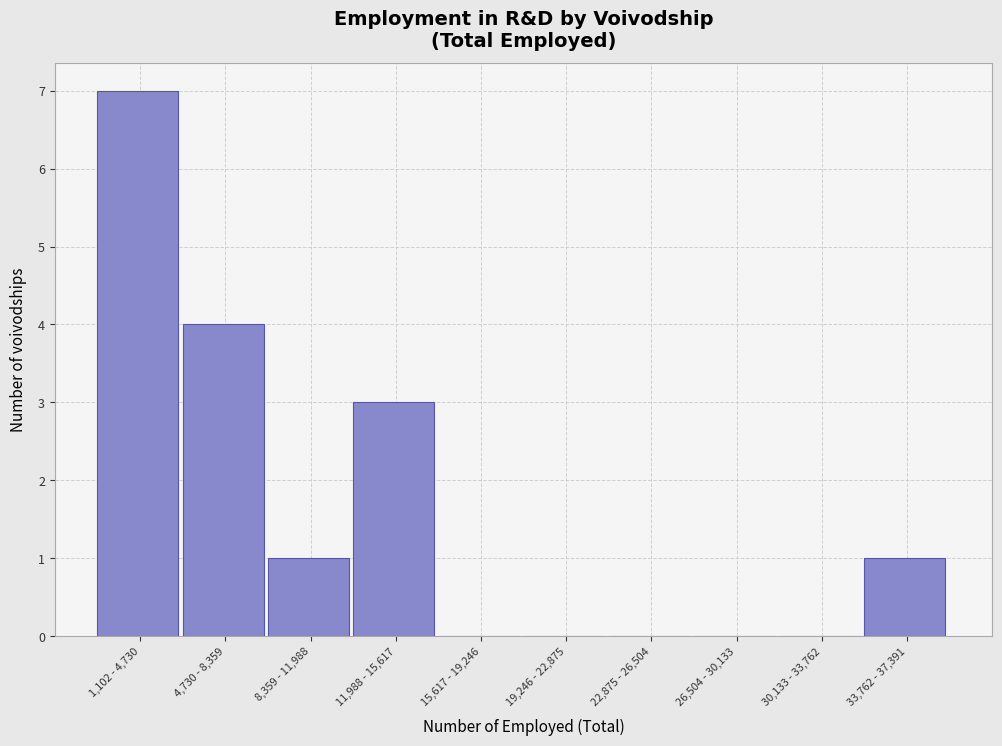

Reading left to right, list all the values displayed in this chart.

1,102 - 4,730=7	4,730 - 8,359=4	8,359 - 11,988=1	11,988 - 15,617=3	15,617 - 19,246=0	19,246 - 22,875=0	22,875 - 26,504=0	26,504 - 30,133=0	30,133 - 33,762=0	33,762 - 37,391=1